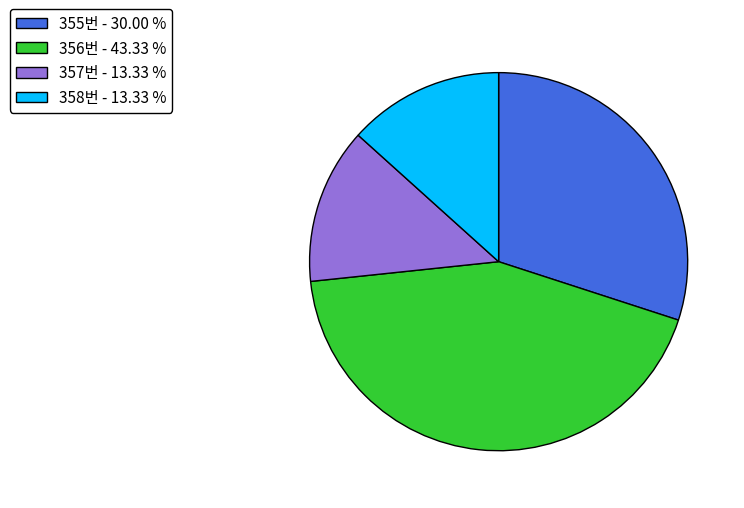

Combined, do 357번 - 13.33 % and 356번 - 43.33 % account for over 50%?

Yes